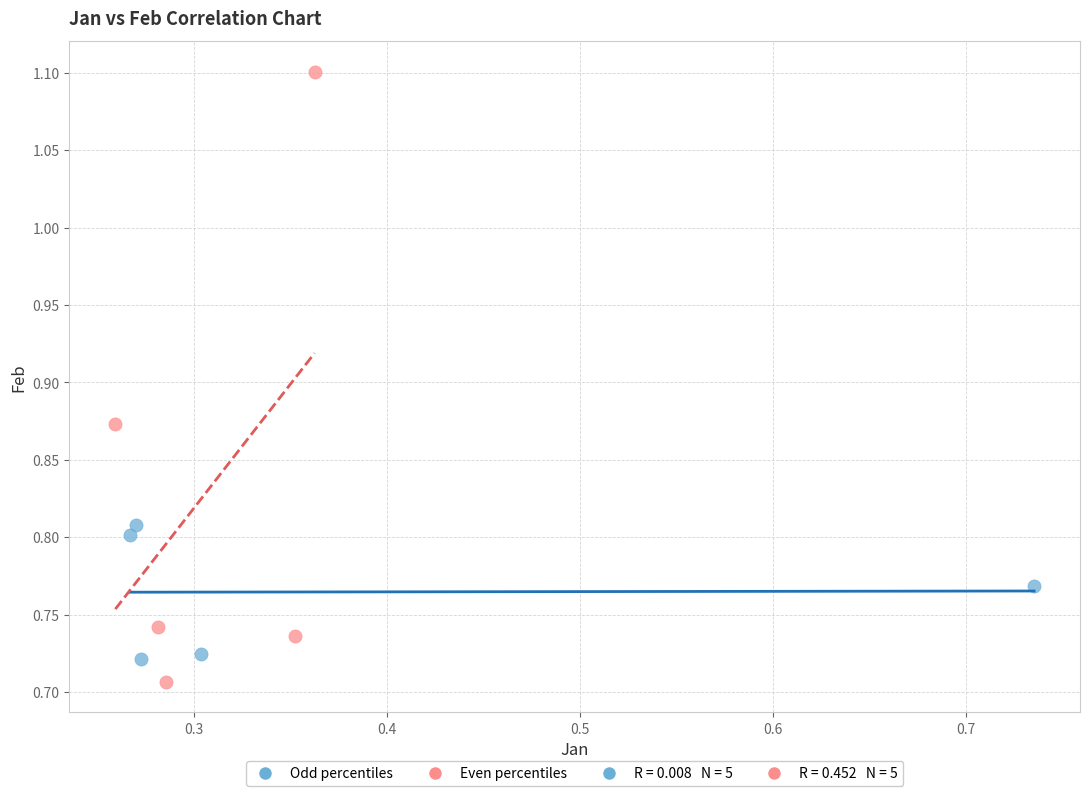

Which series reaches the maximum Y coordinate?

Even percentiles